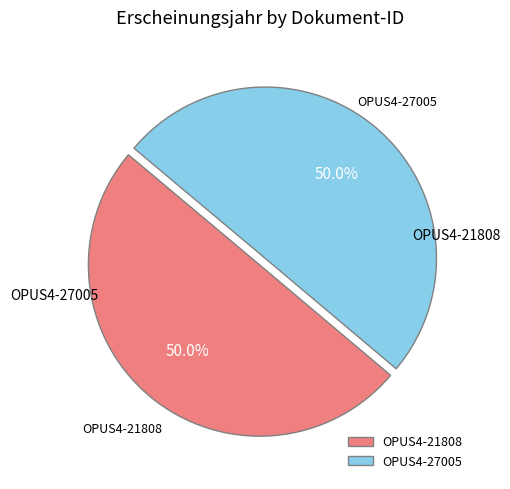

Count the number of slices in the pie.

2